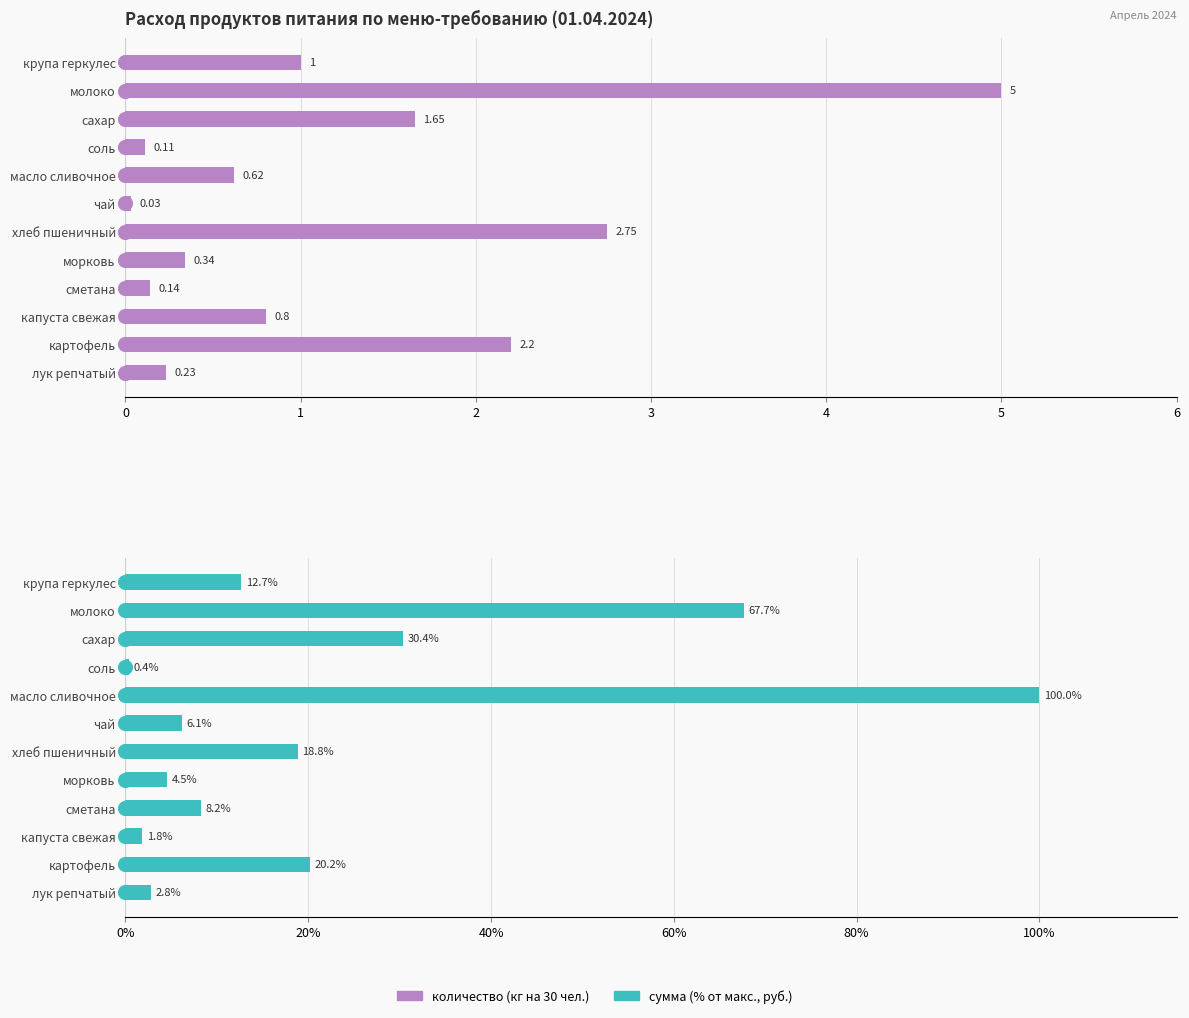

Rank the categories by сумма, % от макс. value from lowest to highest.

соль, капуста свежая, лук репчатый, морковь, чай, сметана, крупа геркулес, хлеб пшеничный, картофель, сахар, молоко, масло сливочное